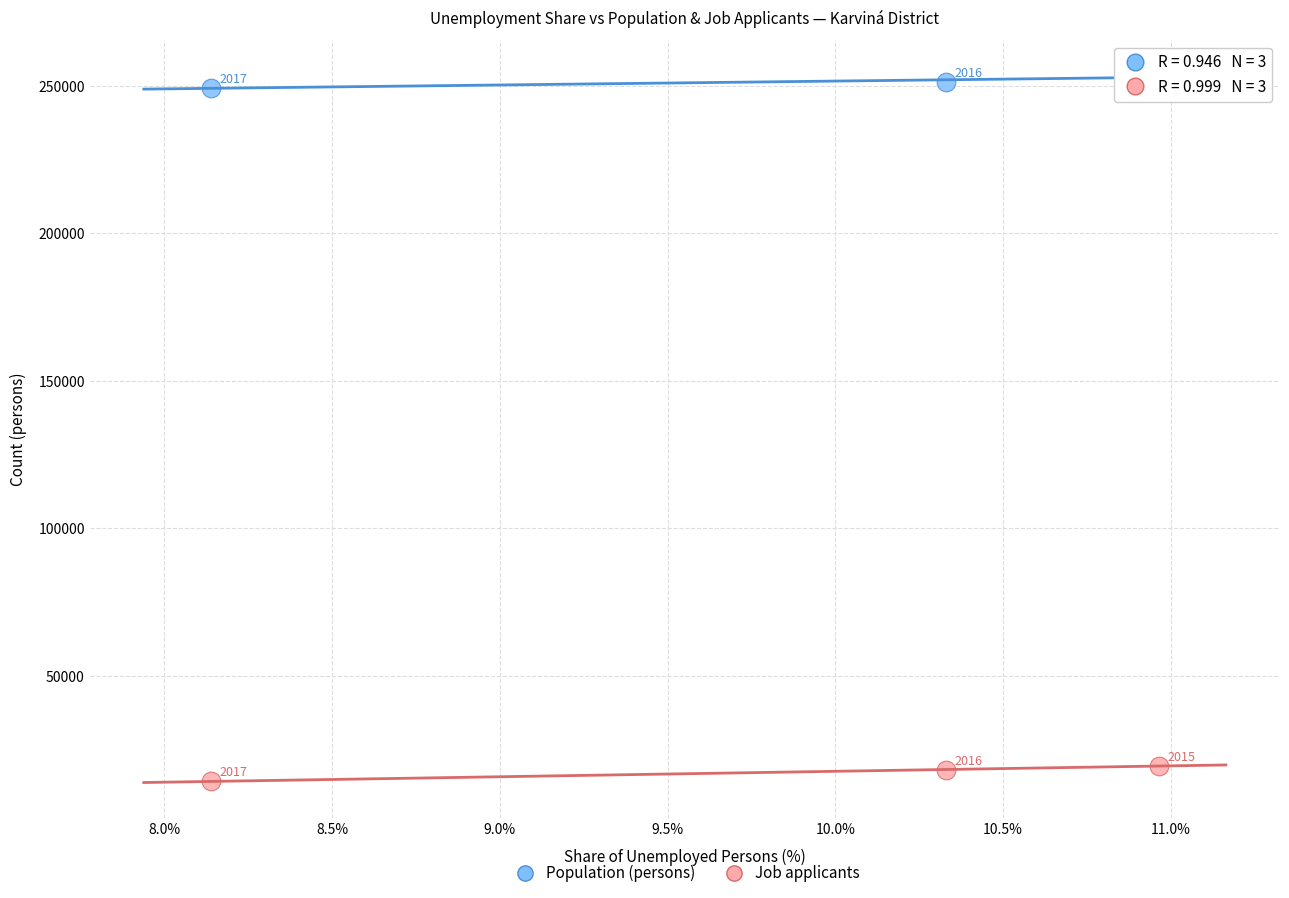

Which series reaches the minimum Y coordinate?

Job applicants